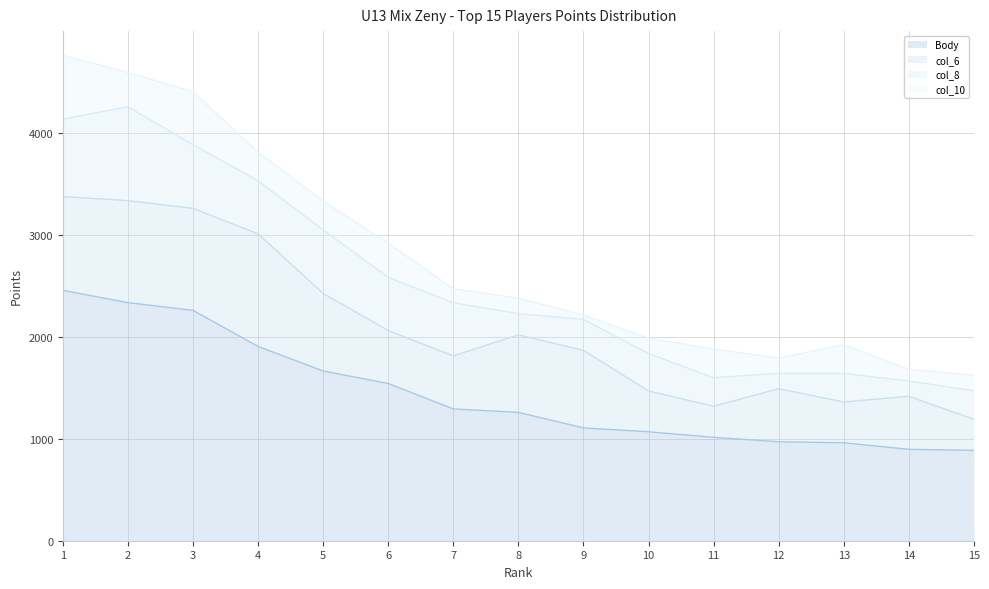

Which has a higher value, 11 or 9?

9